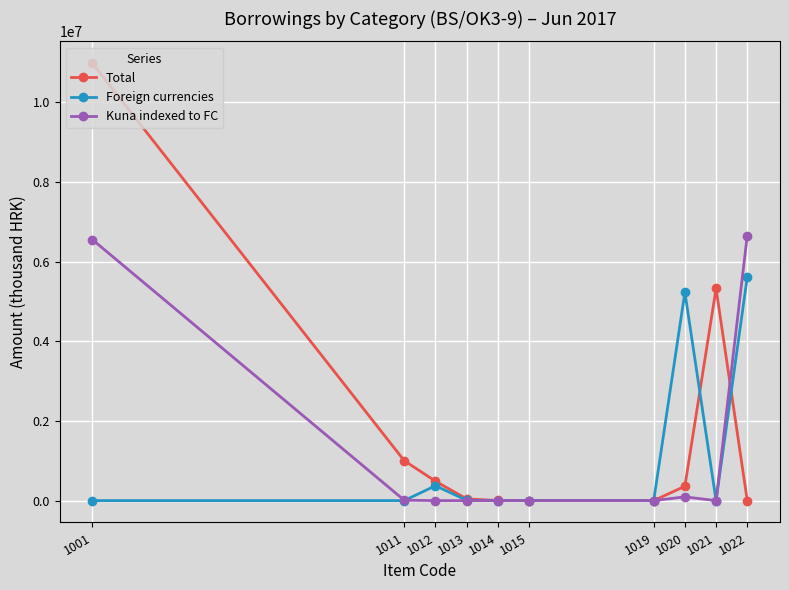

What is the difference between the maximum and second lowest values in the Kuna indexed to FC series?

6655563